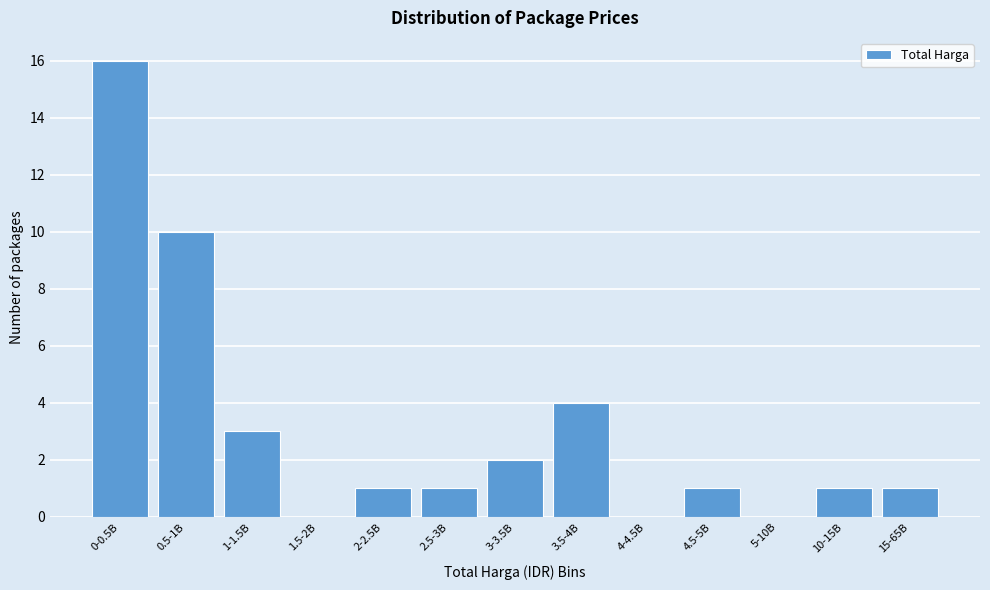

Reading left to right, what are all the values shown in this chart?

0-0.5B=16	0.5-1B=10	1-1.5B=3	1.5-2B=0	2-2.5B=1	2.5-3B=1	3-3.5B=2	3.5-4B=4	4-4.5B=0	4.5-5B=1	5-10B=0	10-15B=1	15-65B=1